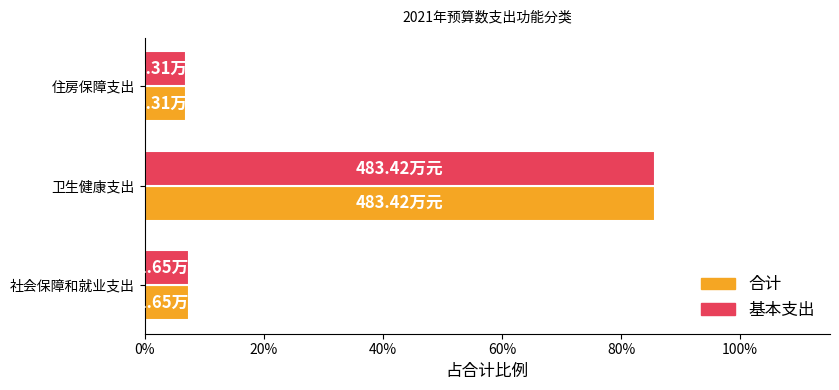

What are all the series names shown in the legend?

合计, 基本支出